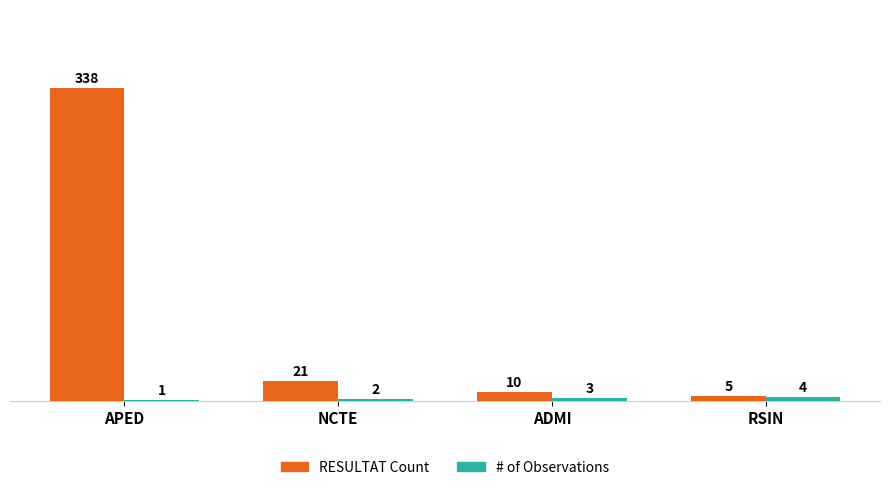

At which label is RESULTAT Count closest to 171?

NCTE